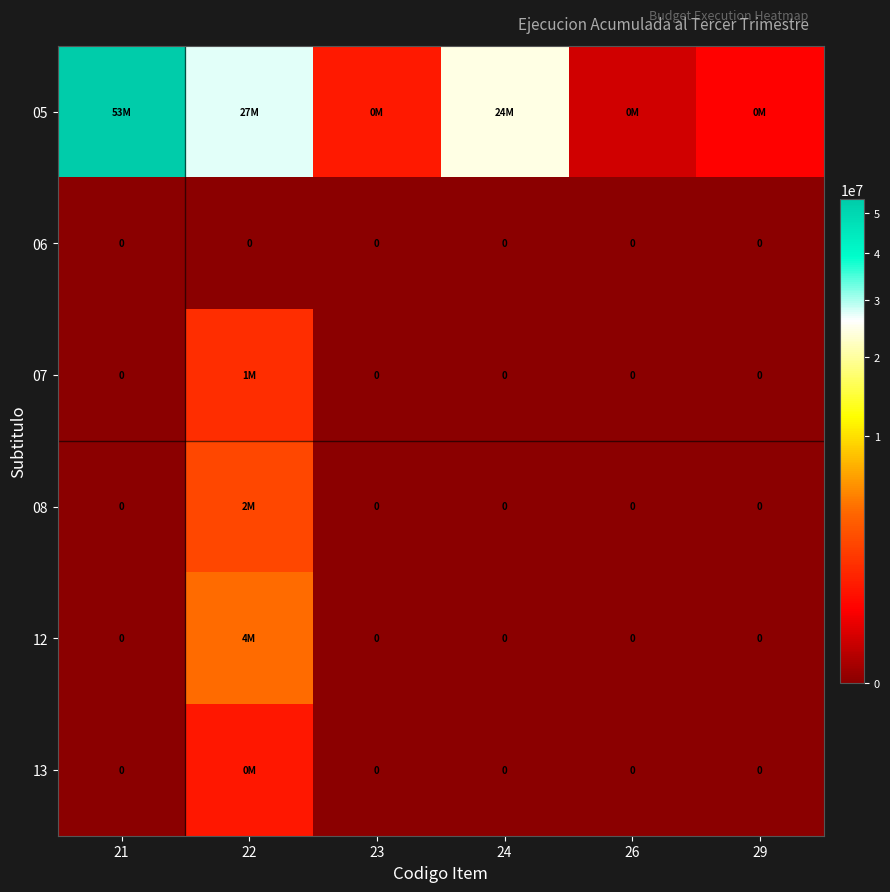

At which category is the sum across all series the highest?

21